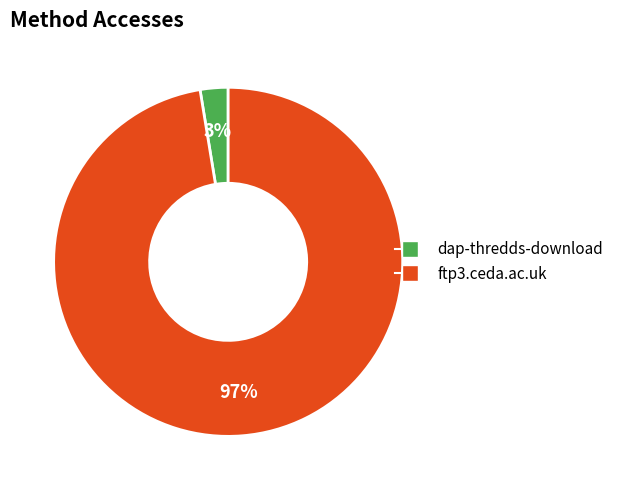

Combined, do dap-thredds-download and ftp3.ceda.ac.uk account for over 50%?

Yes